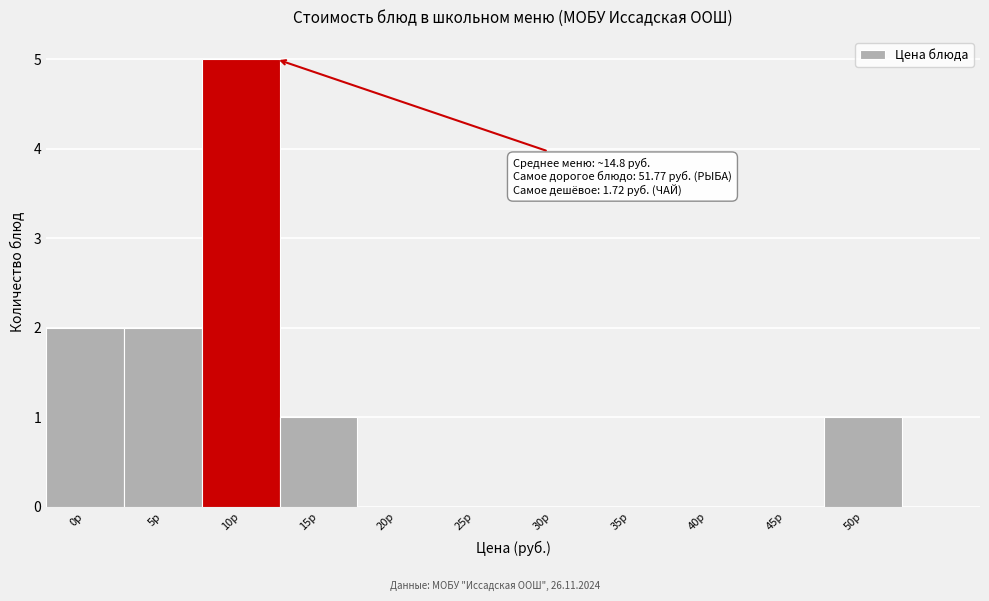

Reading right to left, what are all the values shown in this chart?

50р=1	45р=0	40р=0	35р=0	30р=0	25р=0	20р=0	15р=1	10р=5	5р=2	0р=2